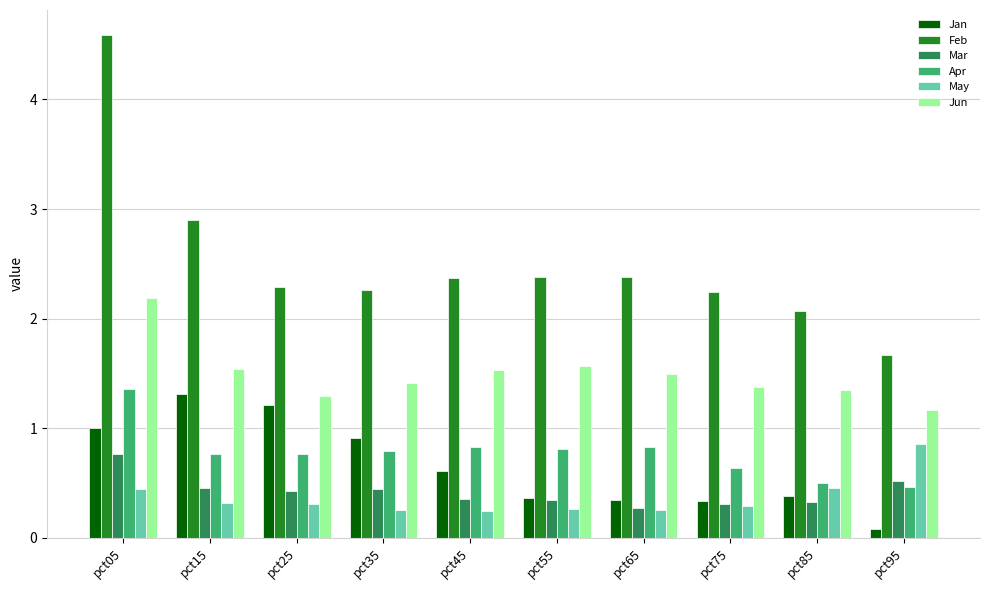

What is the average value of the Feb series?

2.5